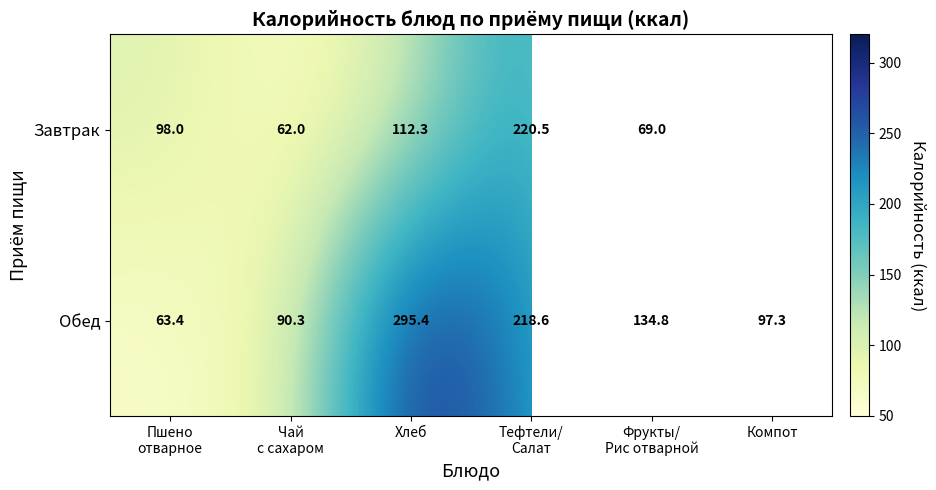

True or false: Обед has a value of 295.4 at Хлеб.

True